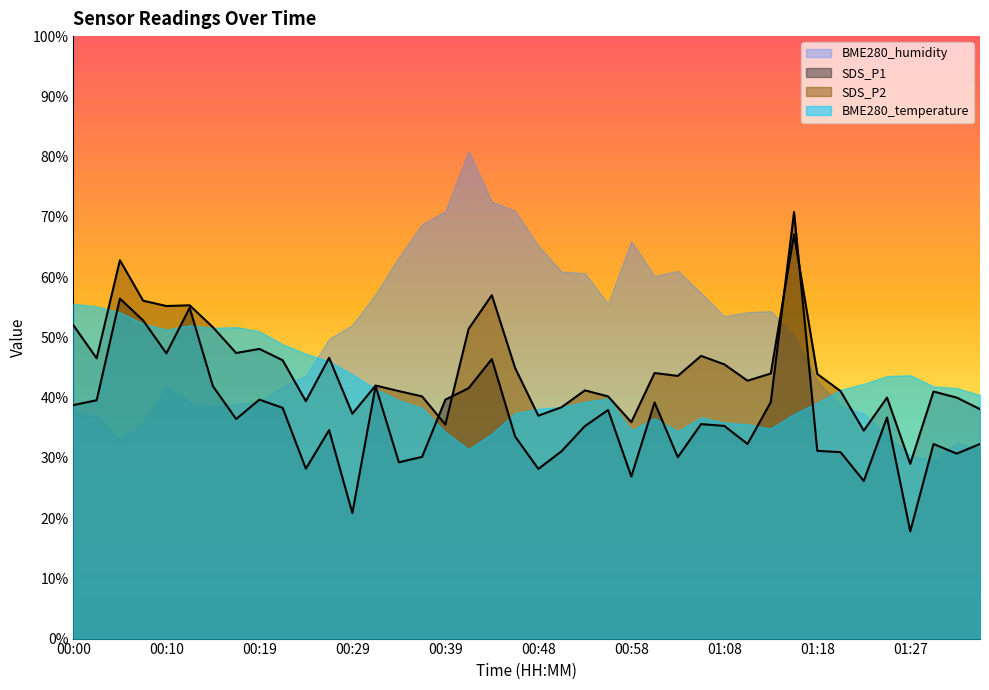

True or false: SDS_P1 has a value of 37.9 at 00:56.

True